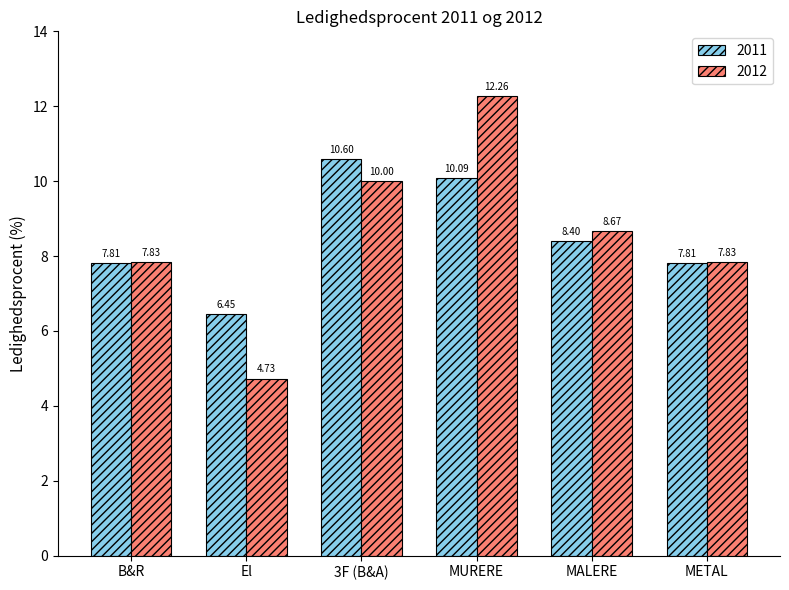

Rank the series at 3F (B&A) from highest to lowest value.

2011, 2012